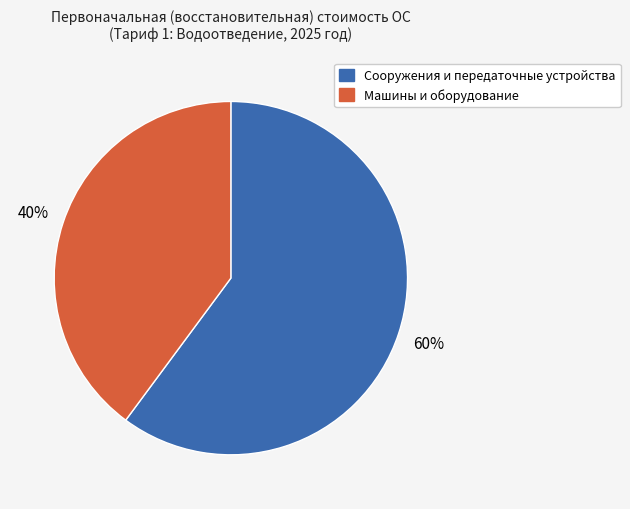

To the nearest percent, what is the difference between the largest and smallest slice percentages?

20%